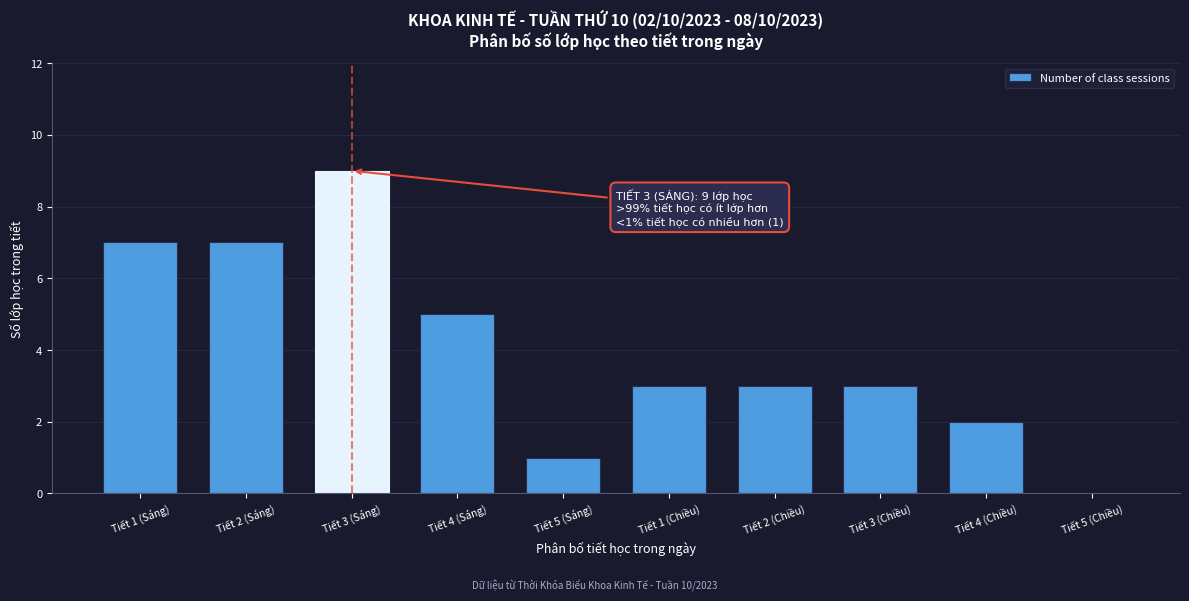

Reading left to right, what are all the values shown in this chart?

Tiết 1 (Sáng)=7	Tiết 2 (Sáng)=7	Tiết 3 (Sáng)=9	Tiết 4 (Sáng)=5	Tiết 5 (Sáng)=1	Tiết 1 (Chiều)=3	Tiết 2 (Chiều)=3	Tiết 3 (Chiều)=3	Tiết 4 (Chiều)=2	Tiết 5 (Chiều)=0